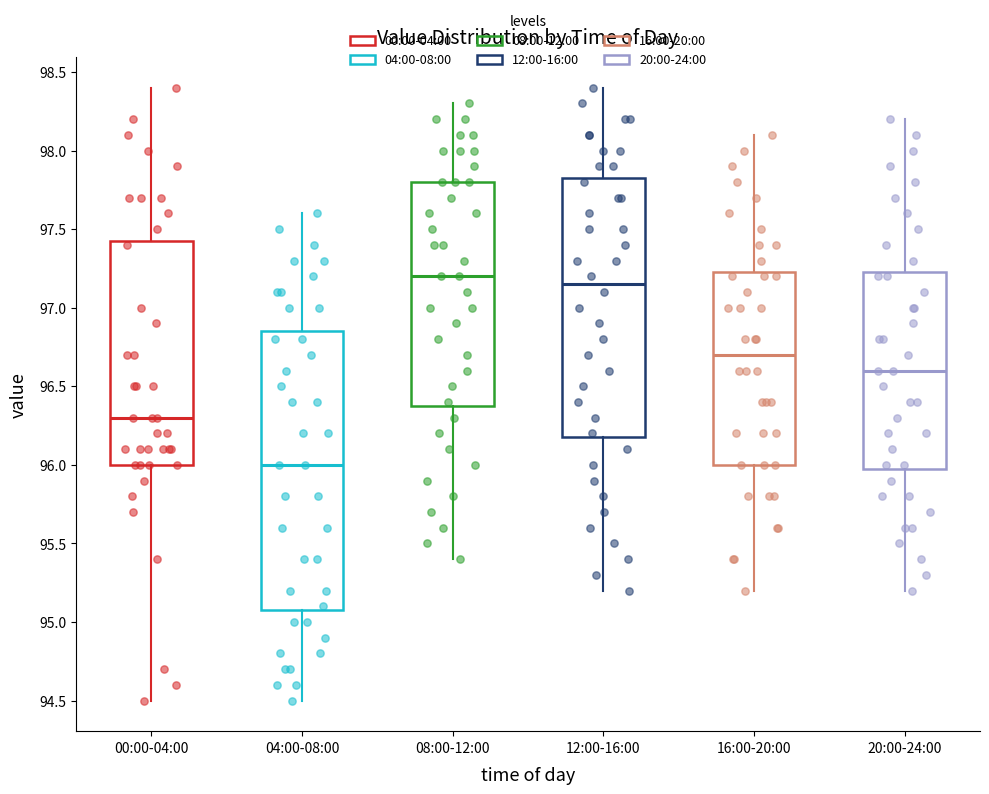

Comparing the boxes themselves (not the whiskers), which one is the tallest?

04:00-08:00